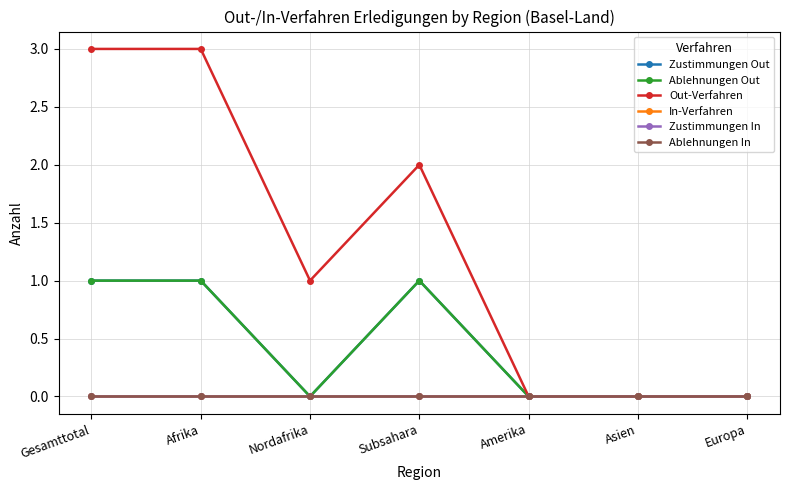

What is the difference between the second highest and second lowest values in the Ablehnungen Out series?

1